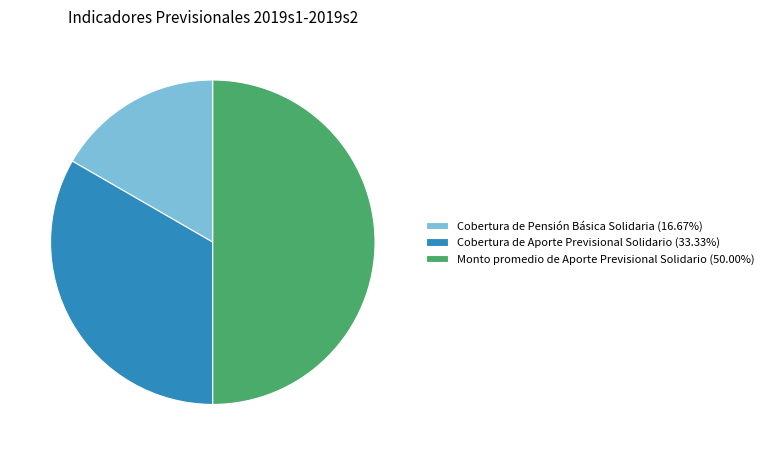

Count the number of slices in the pie.

3